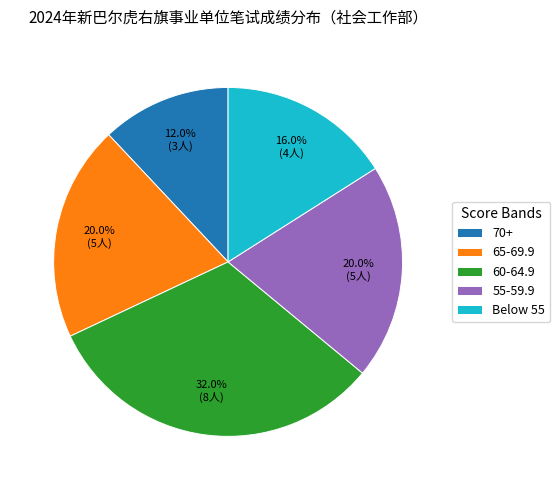

What is the smallest slice in the pie chart?

70+